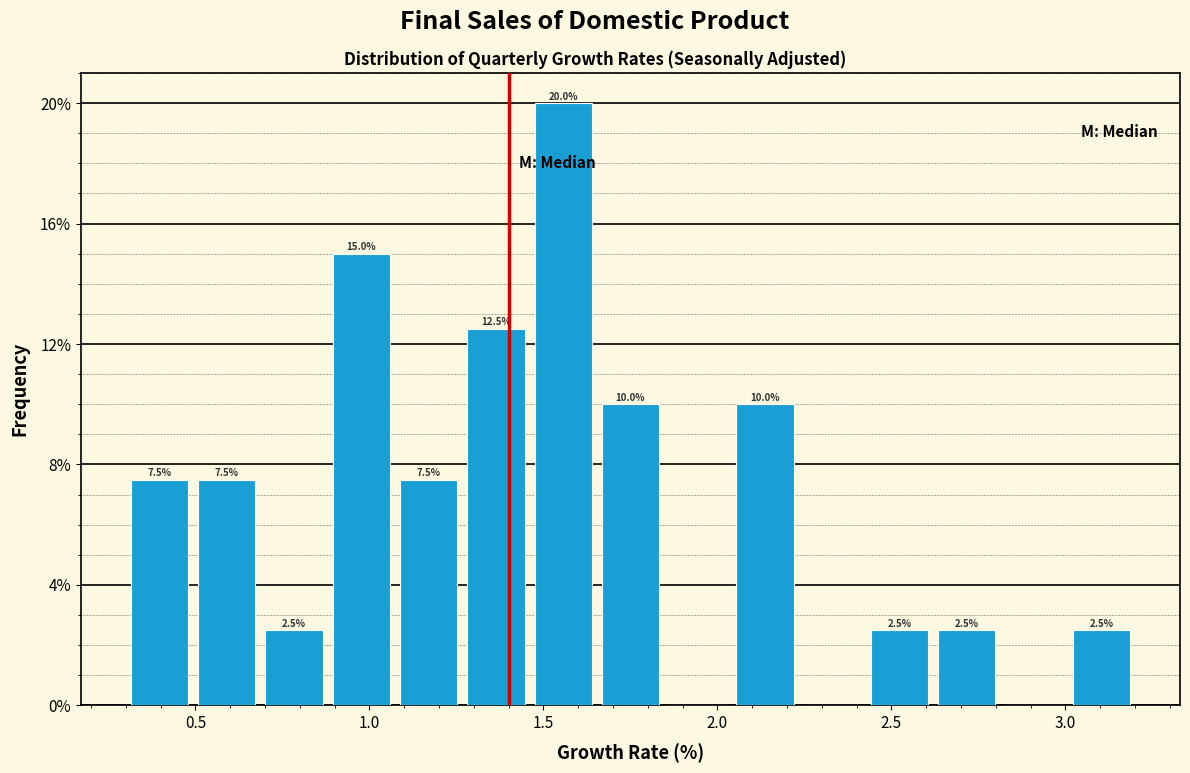

Read against the x-axis, roughly where is the centre of the tallest bar?

1.55